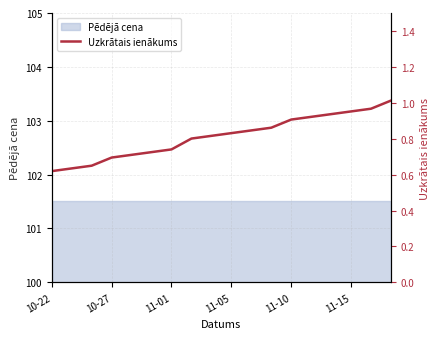

Read the value at 8.

0.8